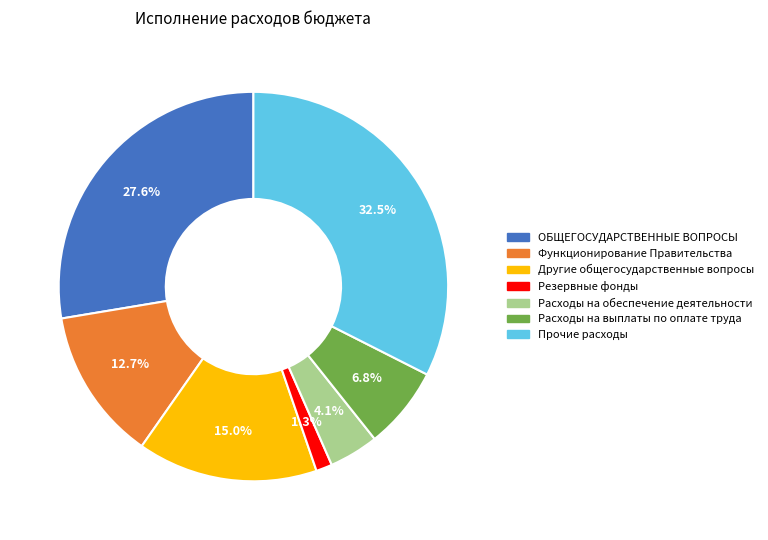

Count the number of slices in the pie.

7